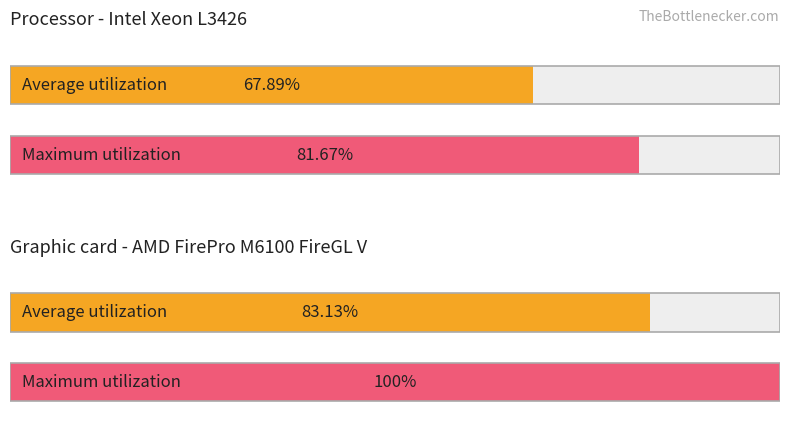

What are all the series names shown in the legend?

Average utilization, Maximum utilization